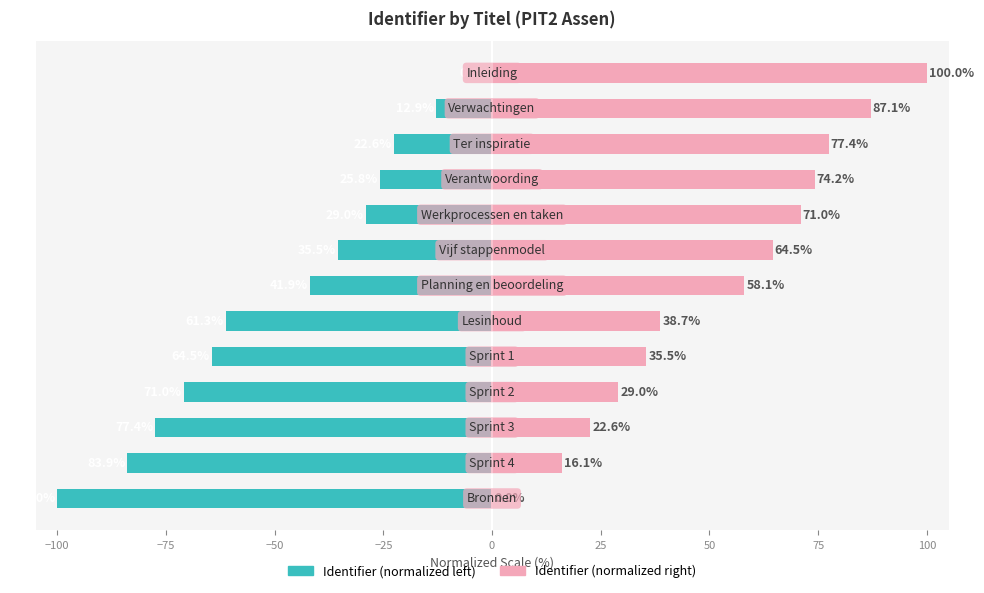

Rank the series at −125 from lowest to highest value.

Identifier (normalized left), Identifier (normalized right)